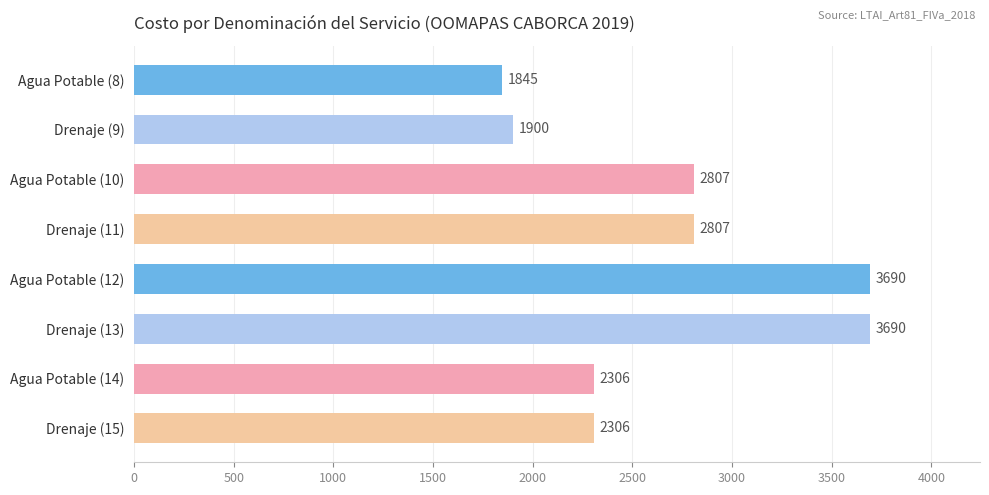

Does the chart contain stacked bars?

No